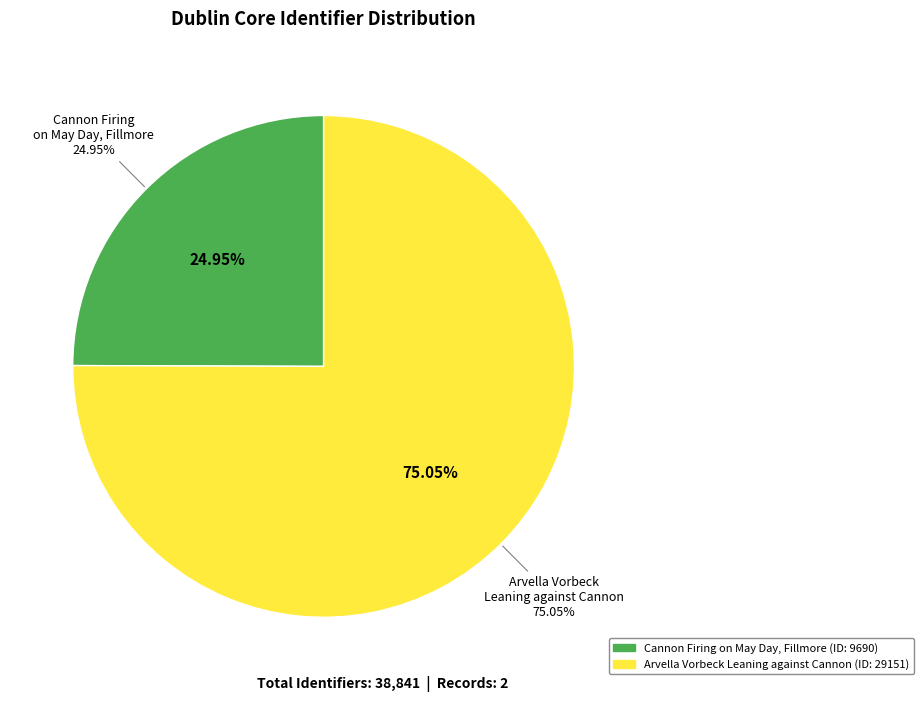

To the nearest percent, what percentage of the pie is Cannon Firing on May Day, Fillmore?

25%